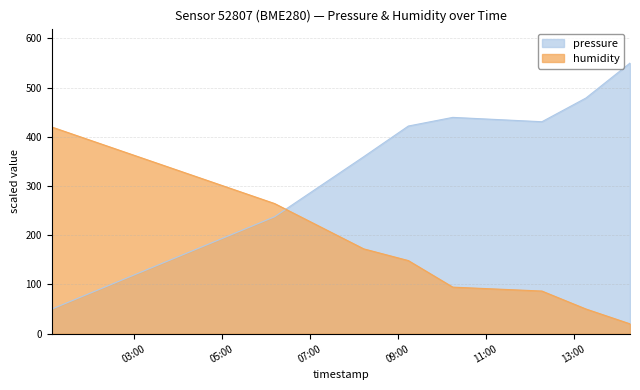

What is the label of the 6th point from the left?

2024-01-07T12:16:42